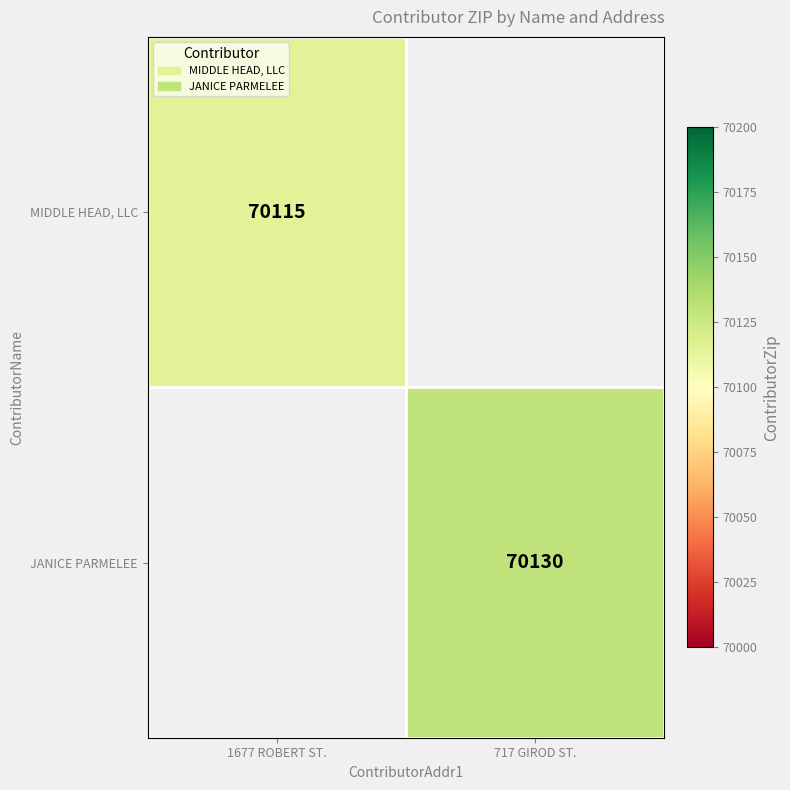

What is the minimum value shown in the chart?

70115.0